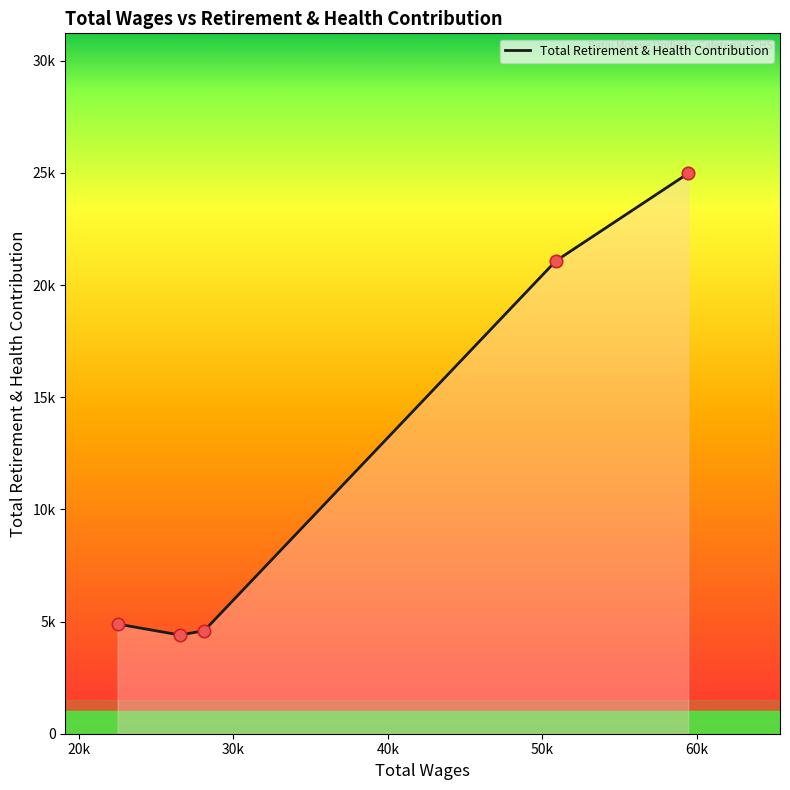

What is the ratio of the value at 50883.0 to the value at 59441.0?

0.8